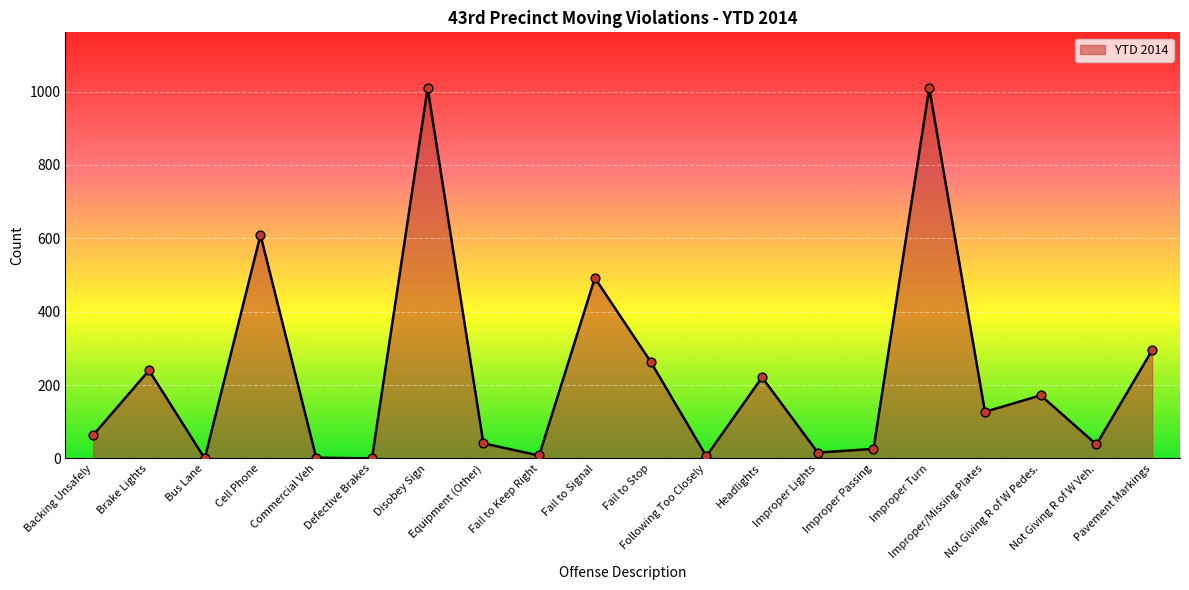

What is the ratio of the value at Pavement Markings to the value at Improper/Missing Plates?

2.3